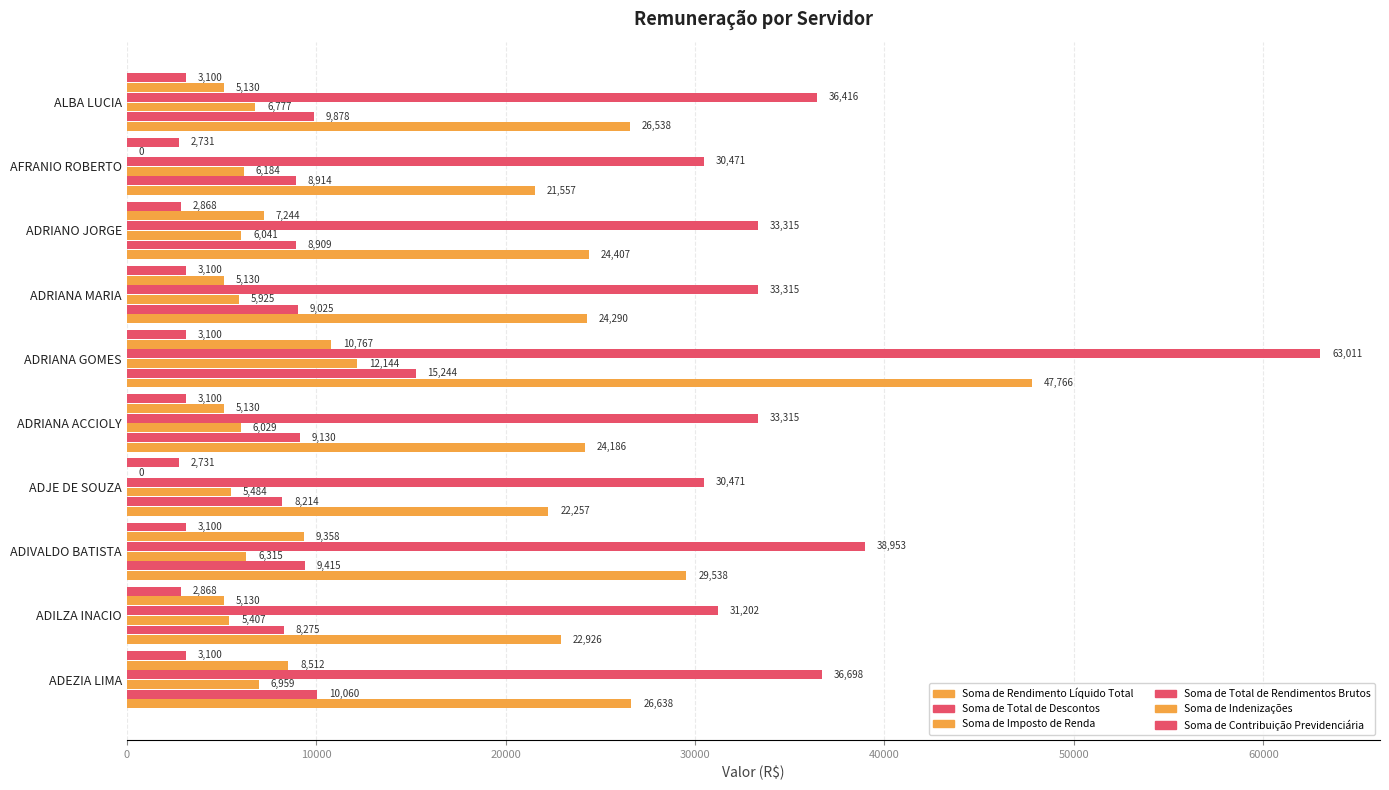

Rank the series by their maximum value, from highest to lowest.

Soma de Total de Rendimentos Brutos, Soma de Rendimento Líquido Total, Soma de Total de Descontos, Soma de Imposto de Renda, Soma de Indenizações, Soma de Contribuição Previdenciária